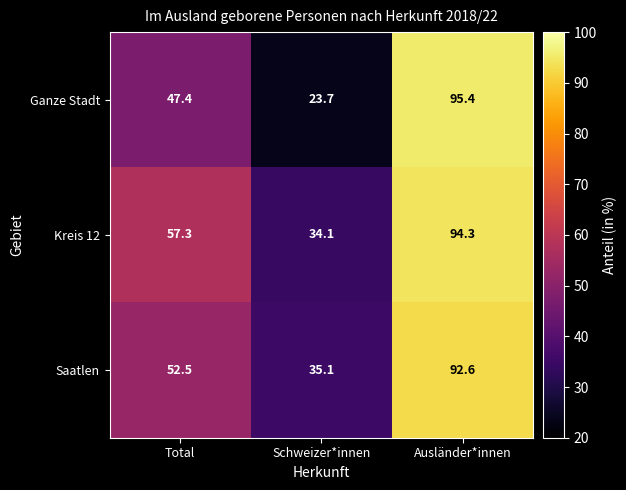

Count the number of categories in the chart.

3